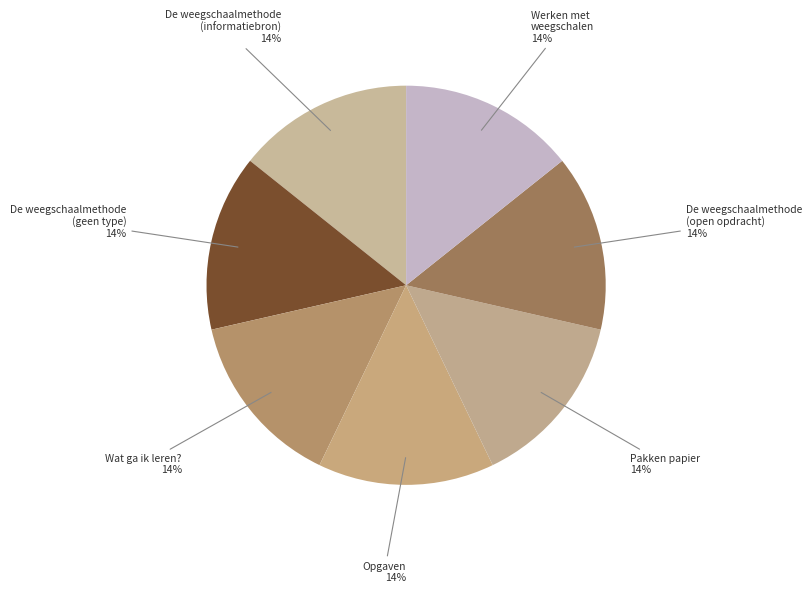

Do De weegschaalmethode (open opdracht) and Opgaven together represent more than half of the pie?

No